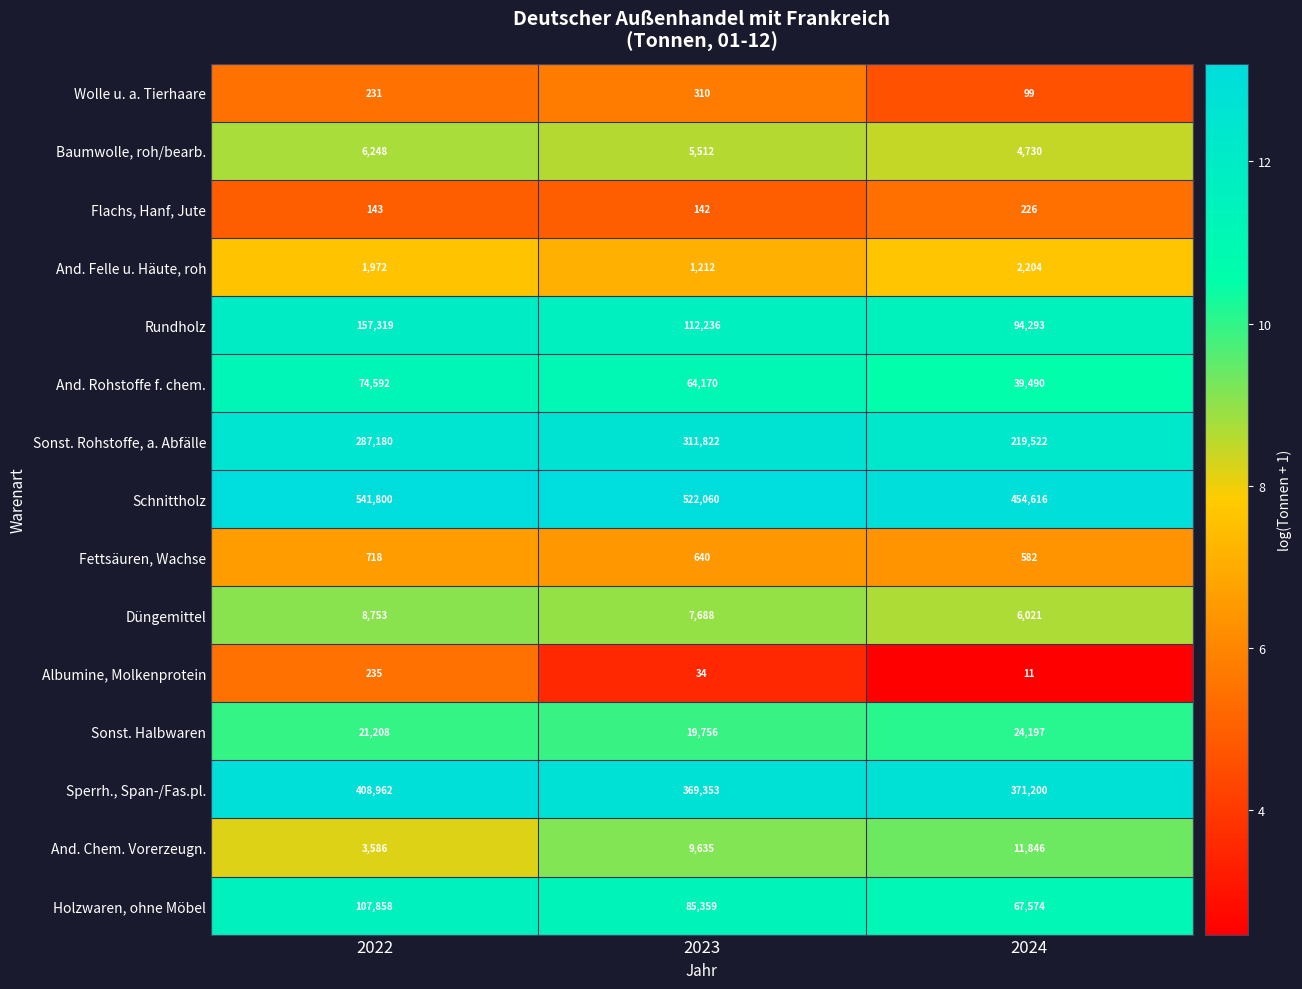

What is the total value across all series at 2024?

1296611